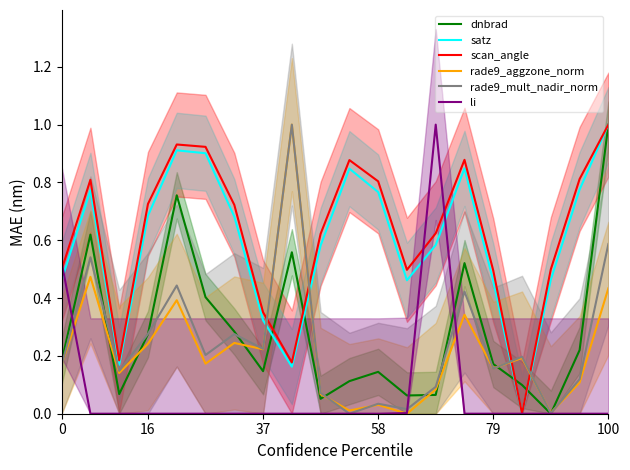

Which series ends up on top after the final intersection of satz and rade9_mult_nadir_norm?

satz